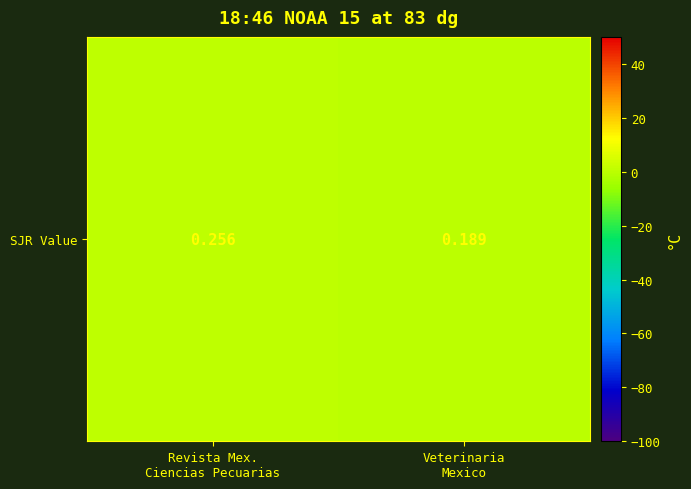

Which category has the lowest value across all series?

Veterinaria
Mexico